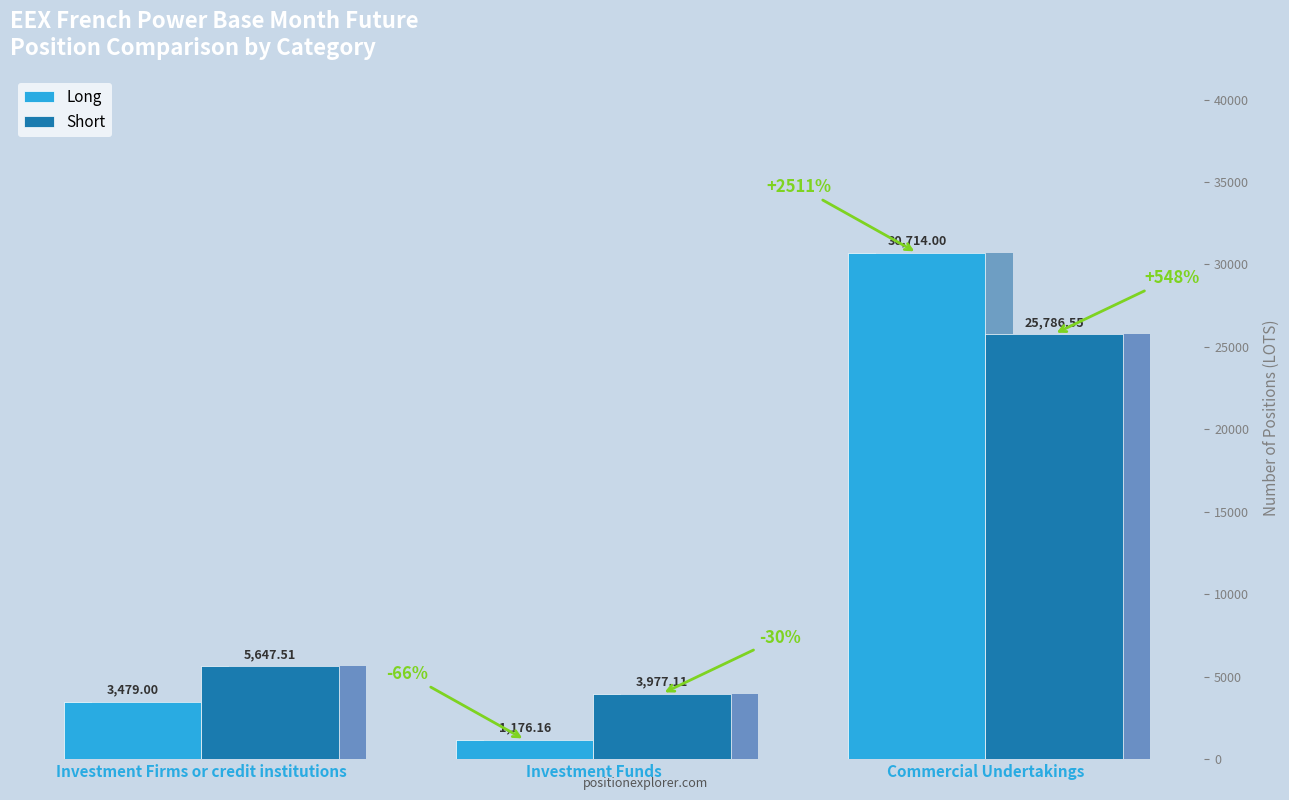

What are all the series names shown in the legend?

Long, Short